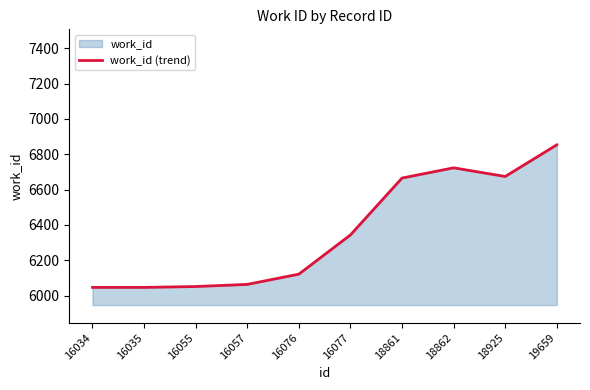

What is the difference between the second highest and second lowest values?

677